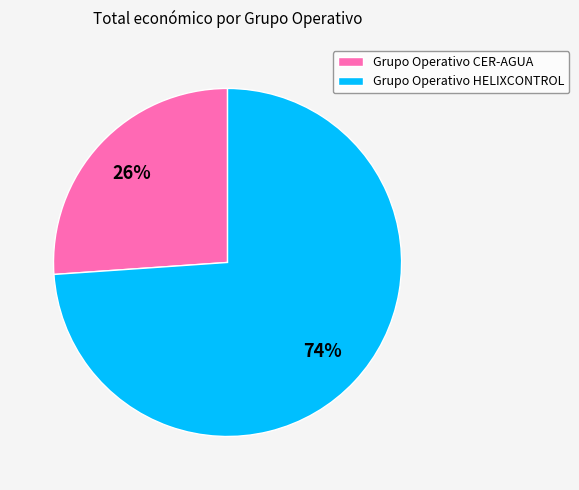

To the nearest percent, what portion does Grupo Operativo HELIXCONTROL represent?

74%